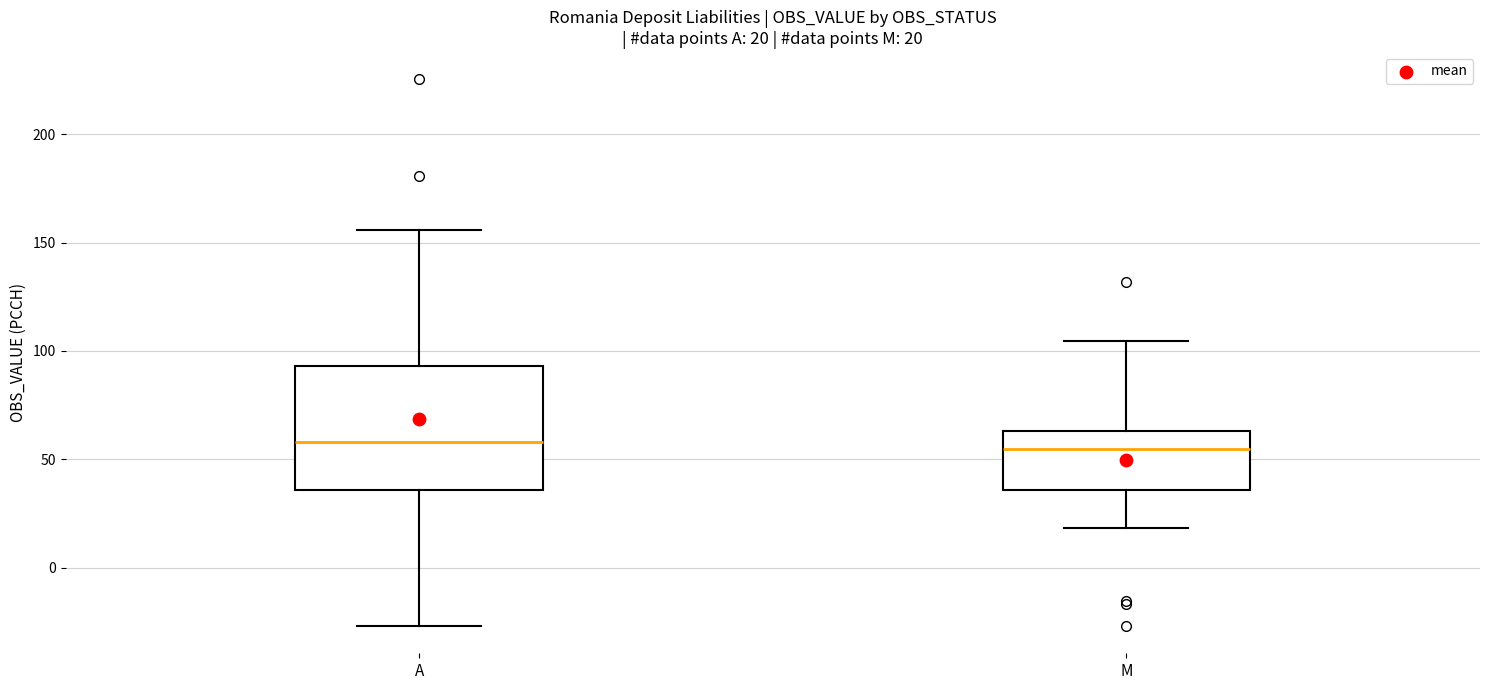

Which box is the tallest, from its lower edge to its upper edge?

A